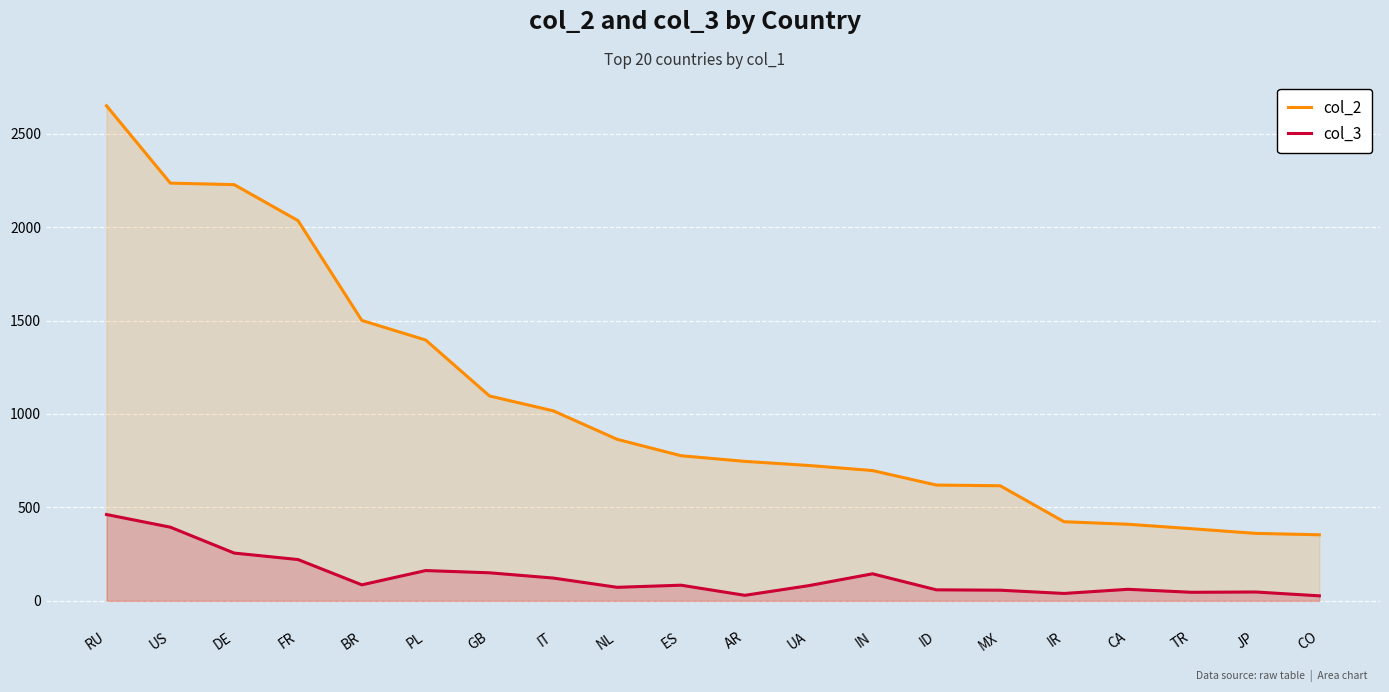

Reading left to right, list all the values displayed in this chart.

col_2: 2649.0	2235.1	2226.9	2034.5	1500.4	1395.6	1096.3	1016.6	864.3	776.6	746.4	724.4	697.3	619.6	616.0	423.5	409.9	386.2	361.1	353.6
col_3: 462.1	394.3	255.8	221.1	85.8	162.2	150.2	122.0	72.5	83.9	29.7	81.5	144.8	59.1	57.1	39.7	61.9	45.9	47.5	27.0